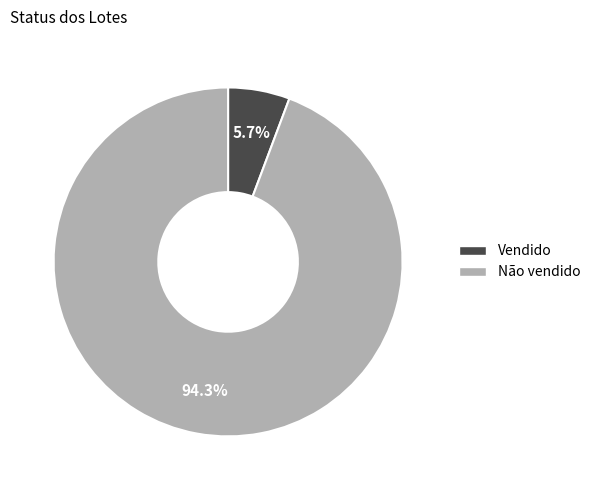

Combined, what portion of the pie is Vendido and Não vendido?

100.0%